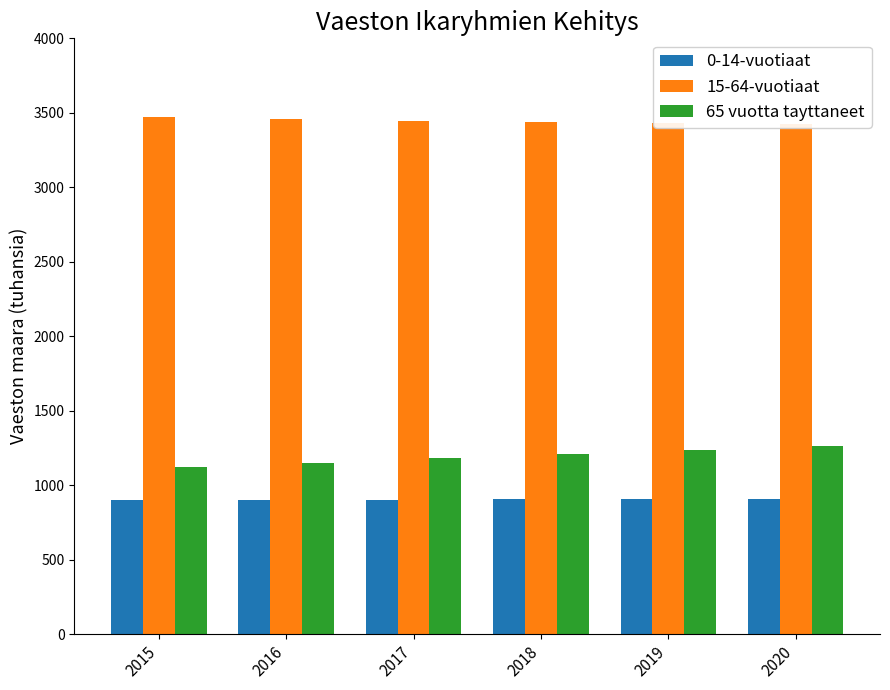

The 65 vuotta tayttaneet series shows 1183.2 at 2017. True or false?

True